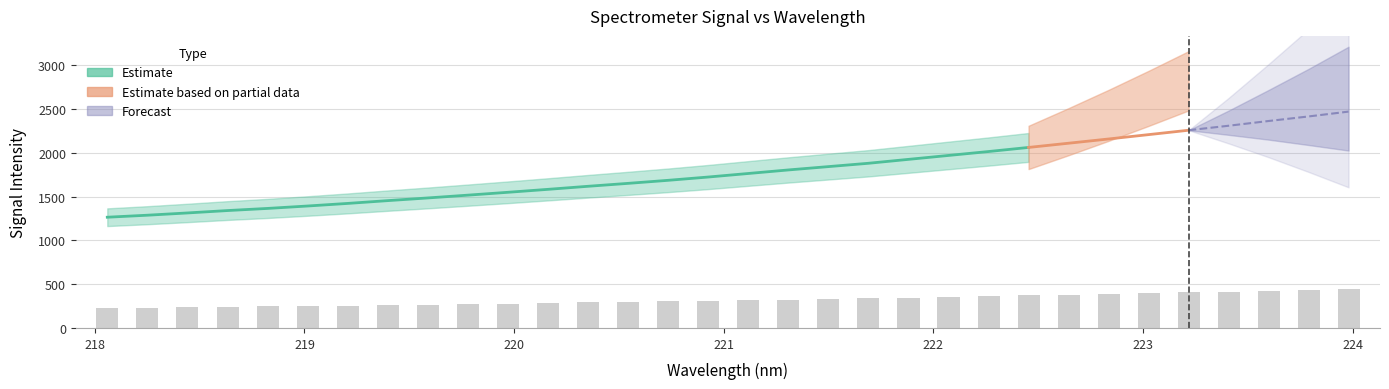

What is the sum of the values at 219.7801 and 222.4538?

643.9